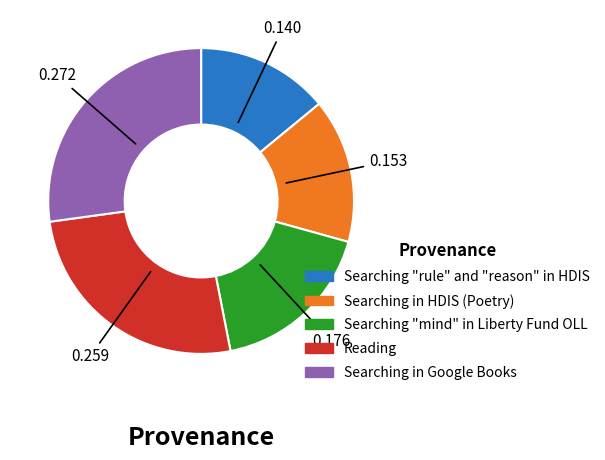

Do Reading and Searching "mind" in Liberty Fund OLL together represent more than half of the pie?

No